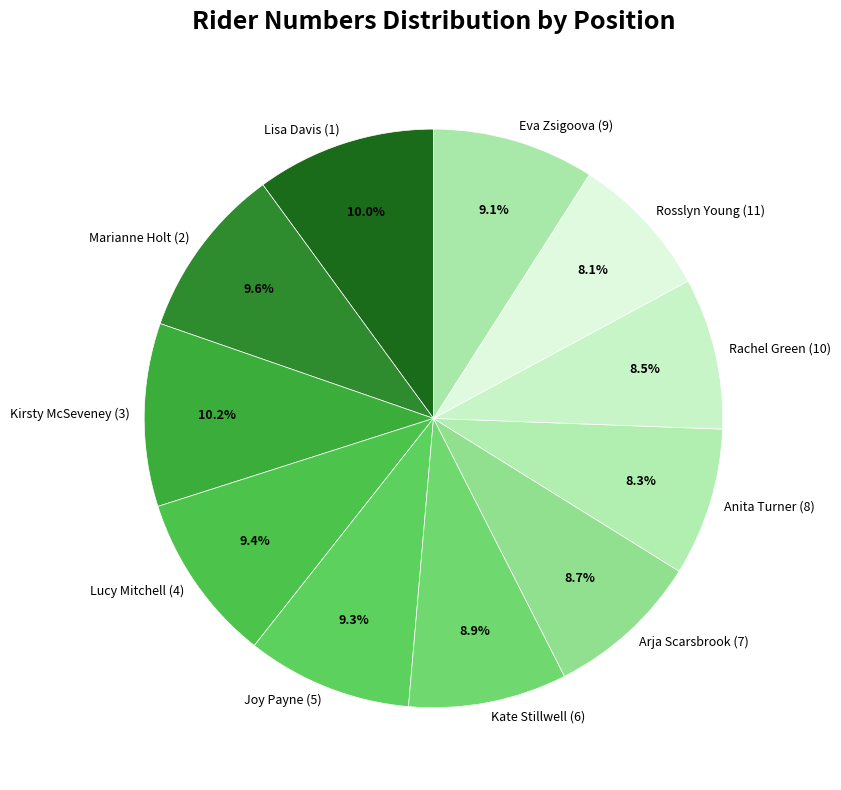

What percentage is NOT represented by Kirsty McSeveney (3)?

89.8%